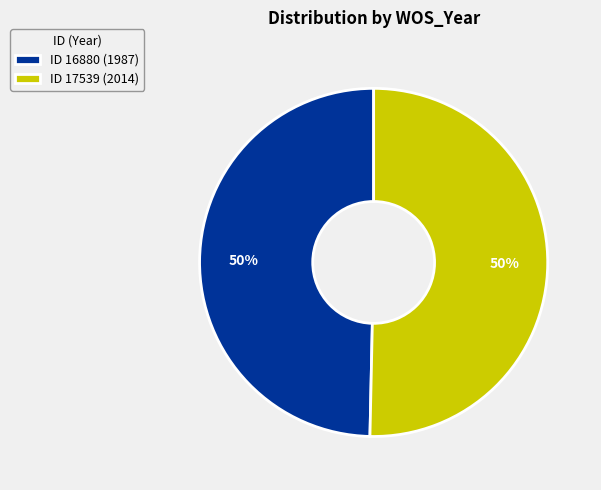

To the nearest percent, what is the average slice percentage?

50%